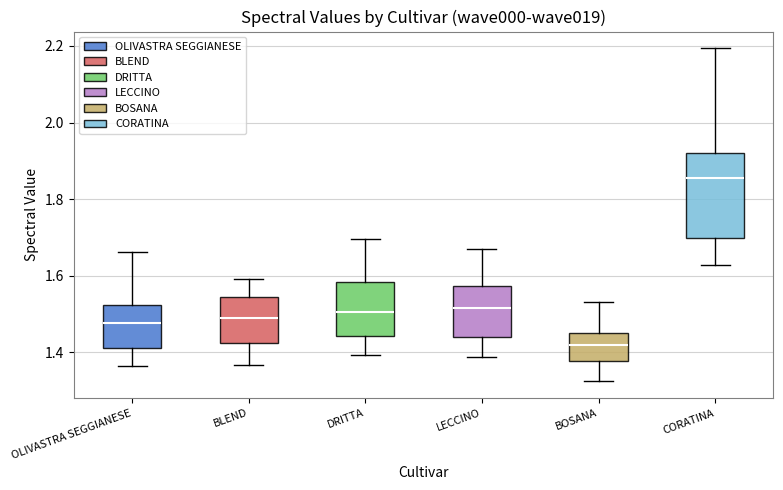

Where is the lower edge of the box for DRITTA on the y-axis? The values are not printed on the chart, so give them approximately, as read against the axis.

1.44